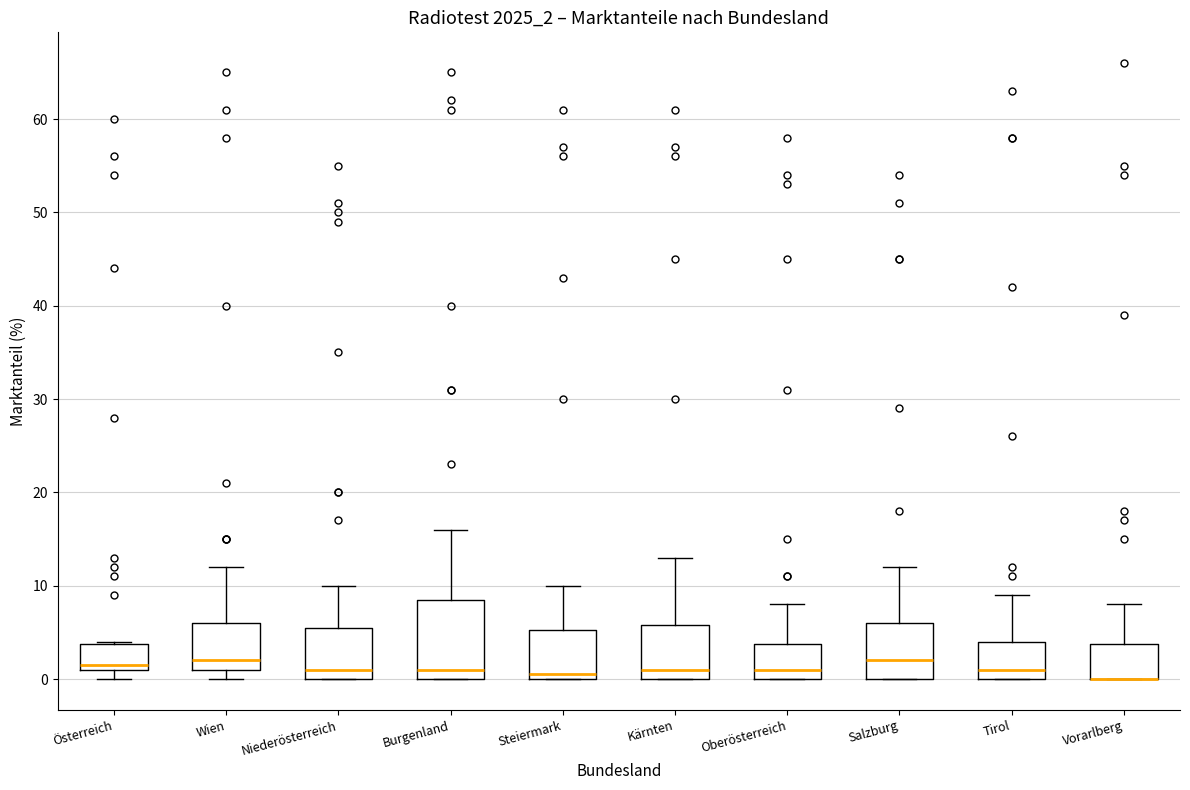

Reading left to right, transcribe this box plot: for each box, give where its median line is, the range the box spans, and where its two whiskers end, as read against the y-axis. The values are not printed on the chart, so give them approximately, as read against the axis.

Österreich: median 2, box 1 to 4, whiskers 0 to 4
Wien: median 2, box 1 to 6, whiskers 0 to 12
Niederösterreich: median 1, box 0 to 6, whiskers 0 to 10
Burgenland: median 1, box 0 to 9, whiskers 0 to 16
Steiermark: median 1, box 0 to 5, whiskers 0 to 10
Kärnten: median 1, box 0 to 6, whiskers 0 to 13
Oberösterreich: median 1, box 0 to 4, whiskers 0 to 8
Salzburg: median 2, box 0 to 6, whiskers 0 to 12
Tirol: median 1, box 0 to 4, whiskers 0 to 9
Vorarlberg: median 0 (drawn on the box's lower edge), box 0 to 4, whiskers 0 to 8